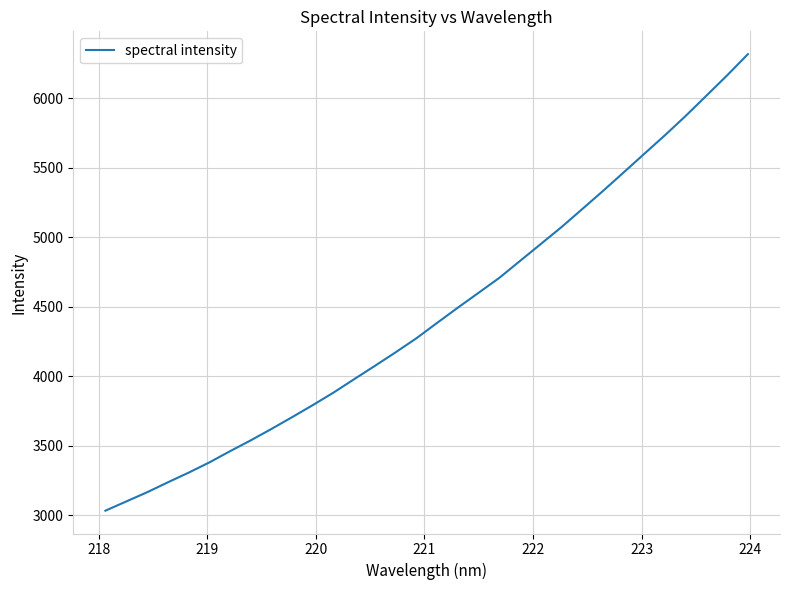

What is the difference between the maximum and minimum values?

3285.6